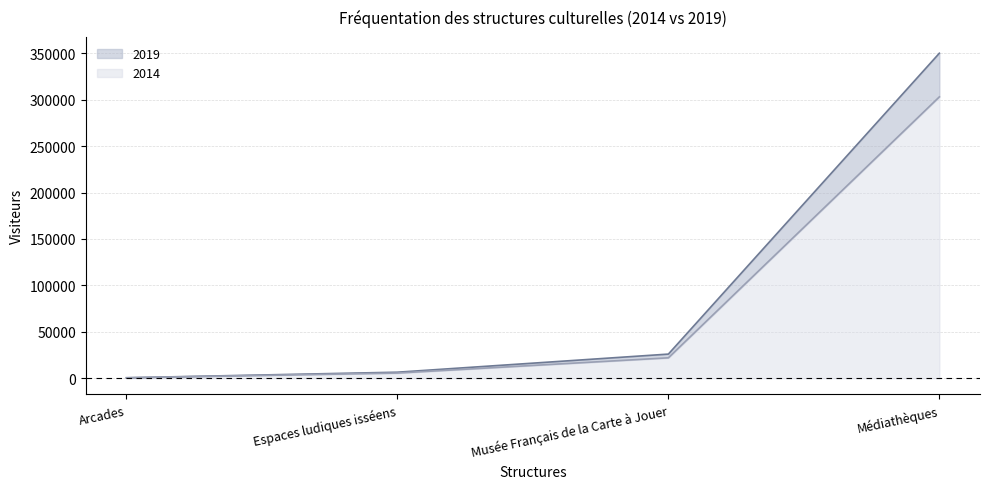

What is the average value of the 2019 series?

95759